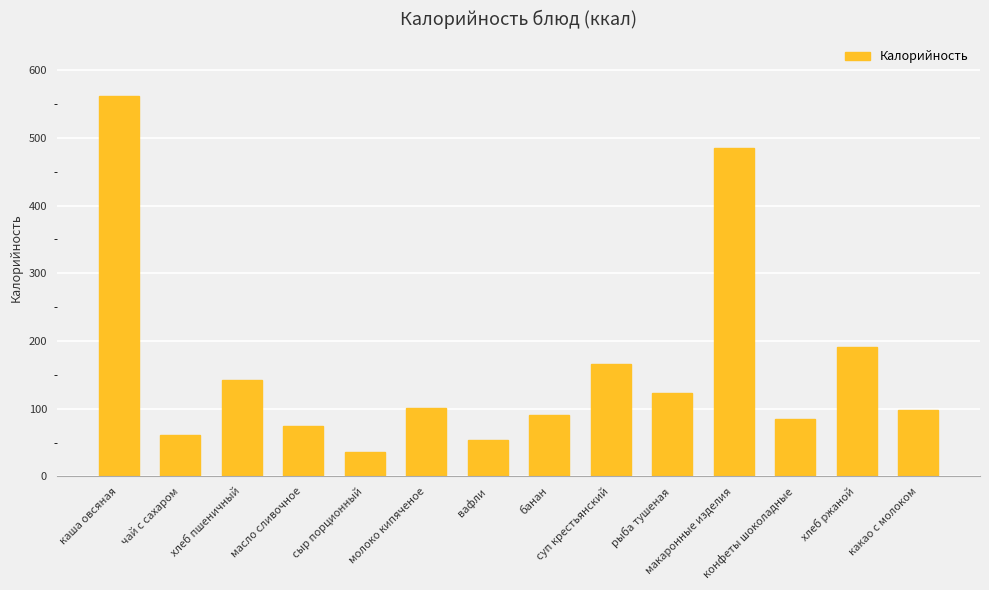

What position from the left is банан?

8